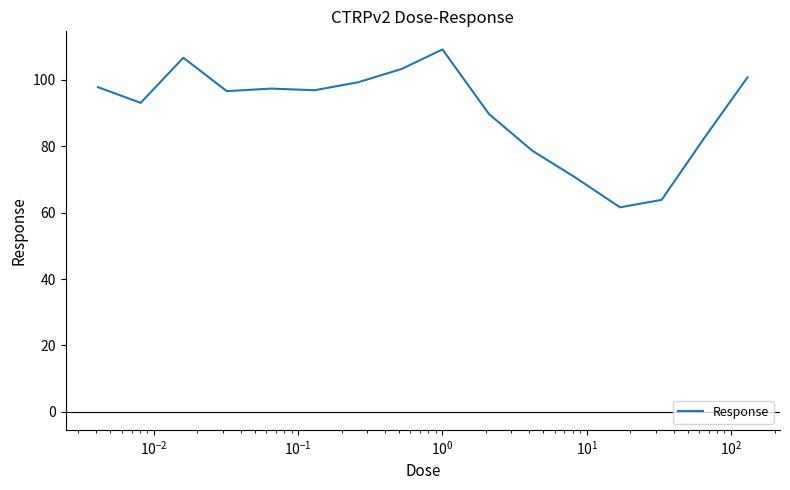

What is the difference between the maximum and minimum values?

47.6